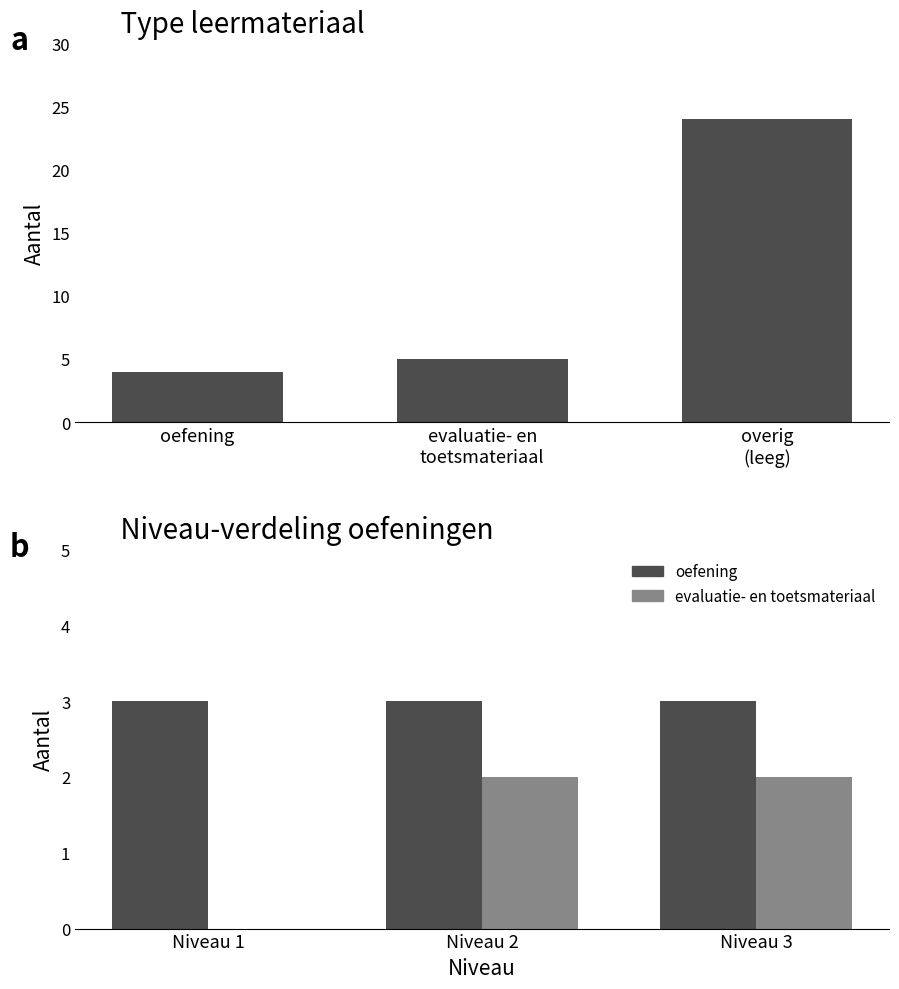

What position from the right is oefening?

3